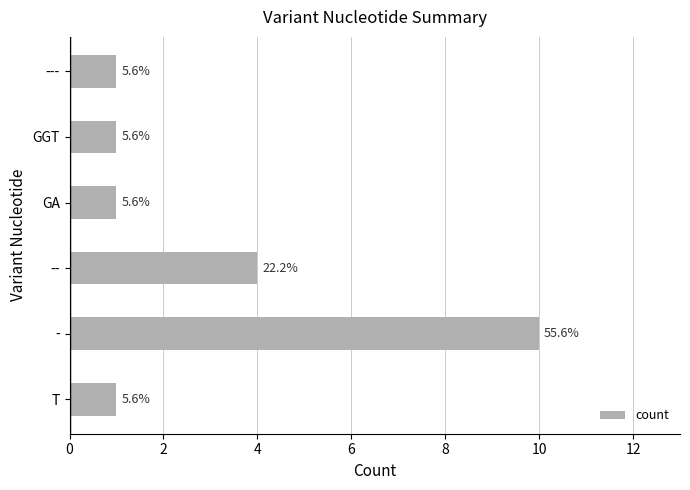

What is the average value?

3